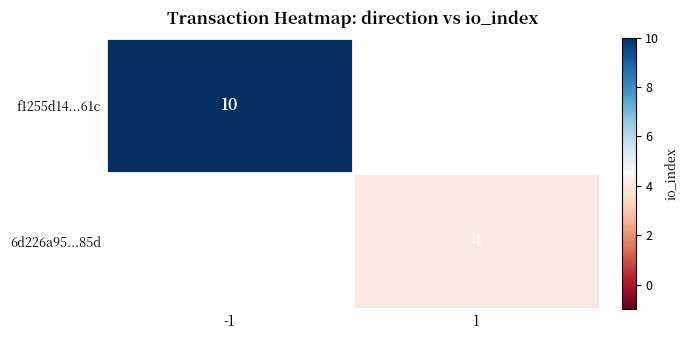

The f1255d14...61c series shows 10 at -1. True or false?

True